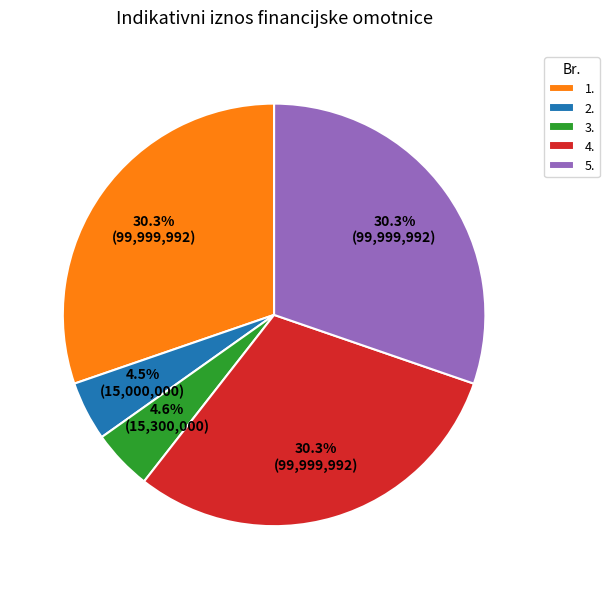

To the nearest percent, what is the difference between the 4. and 2. slice percentages?

26%